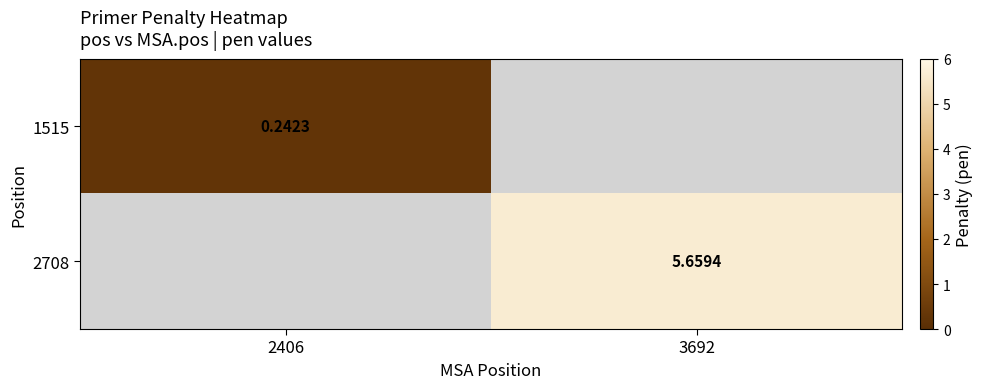

Is the value of 2708 at 3692 greater than the value of 1515 at 2406?

Yes